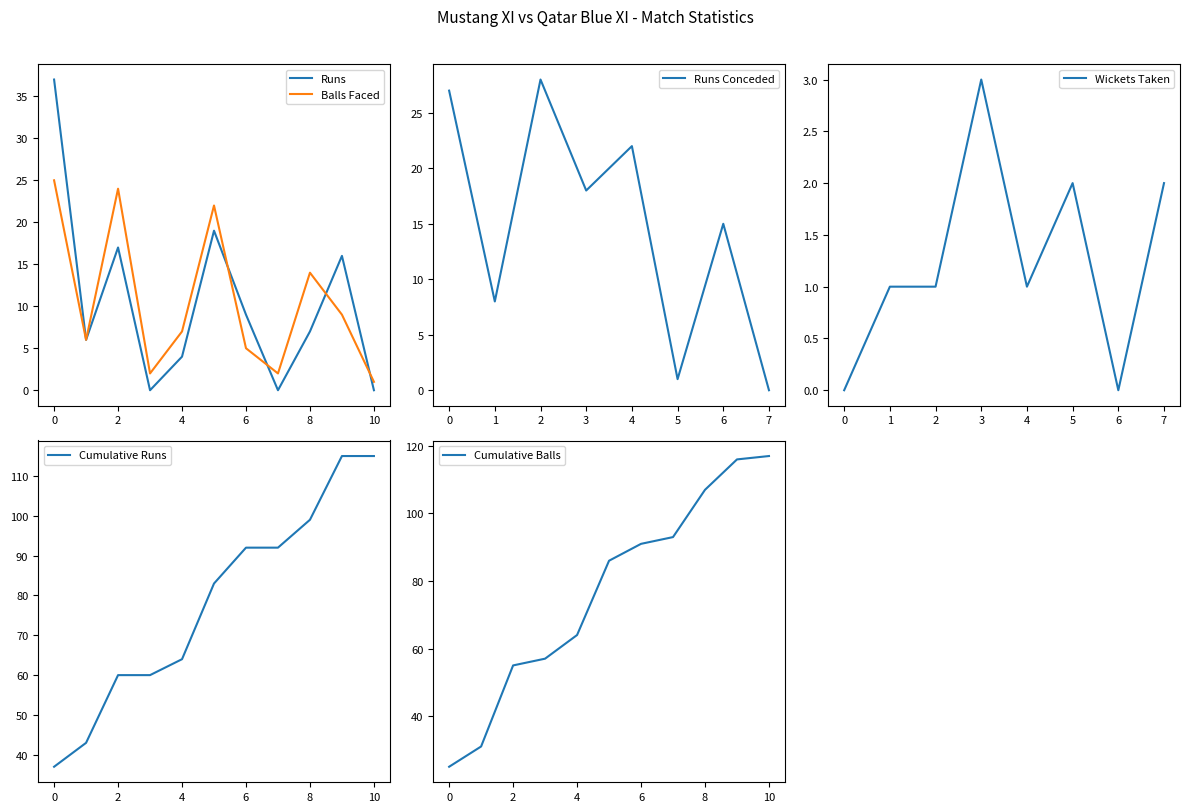

Reading left to right, extract all data points from this chart.

Runs: 37	6	17	0	4	19	9	0	7	16	0
Balls: 25	6	24	2	7	22	5	2	14	9	1